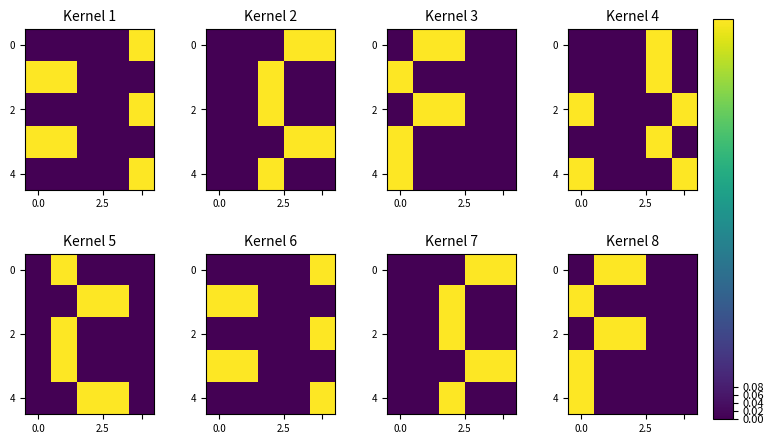

What is the sum of the row_0 values at 2.5 and 4?

1